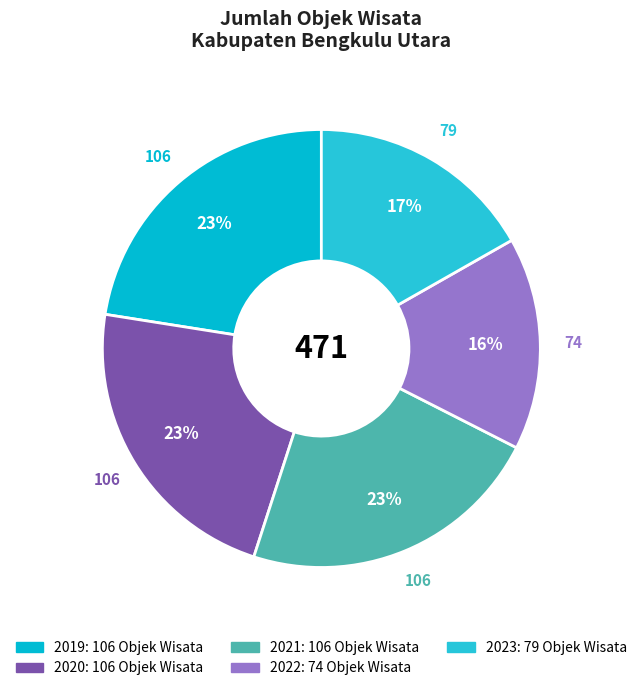

To the nearest percent, what portion does 2023 represent?

17%